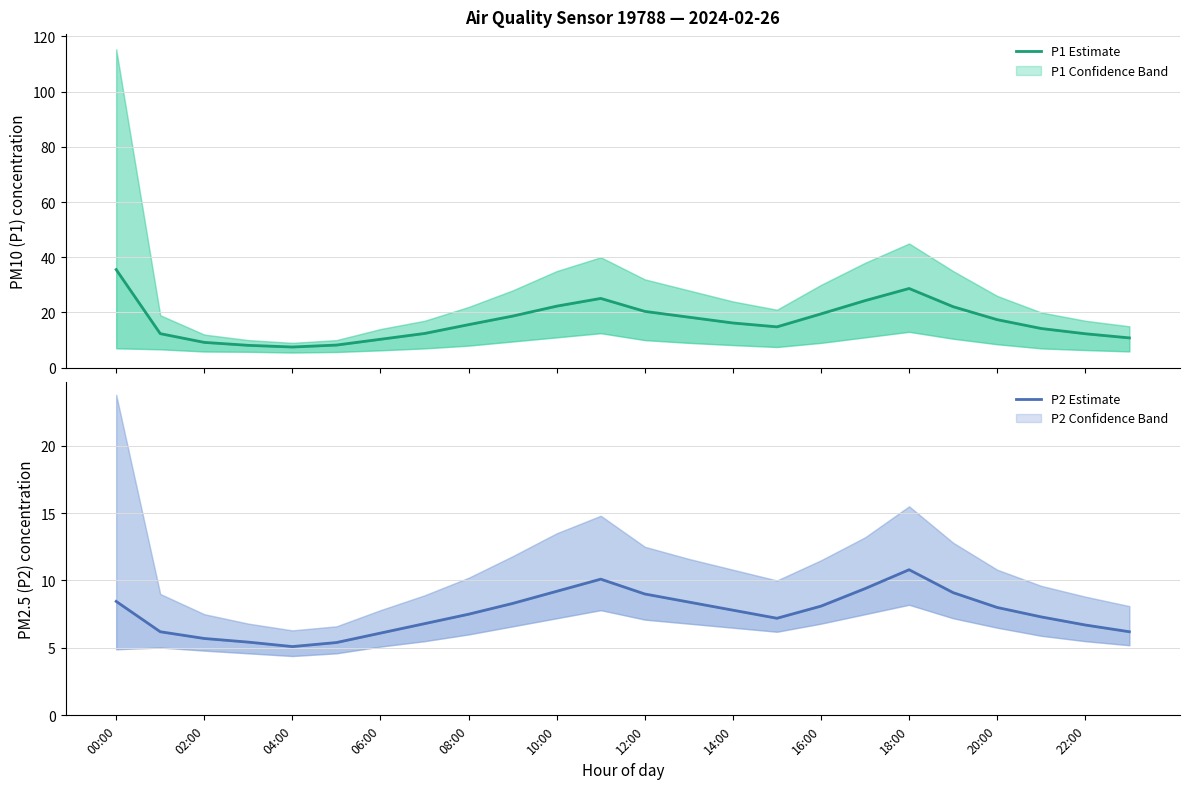

In P1 Estimate, how many points are higher than both neighbors (excluding endpoints)?

2